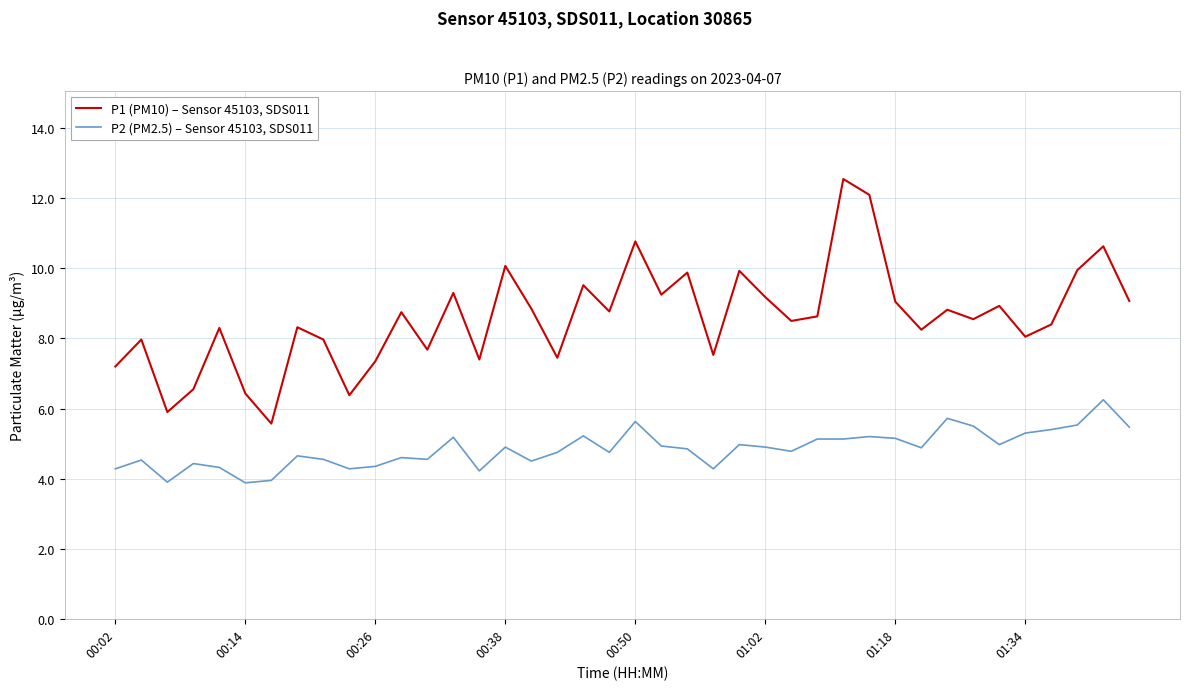

Which series has the largest total across all categories?

P1 (PM10) – Sensor 45103, SDS011